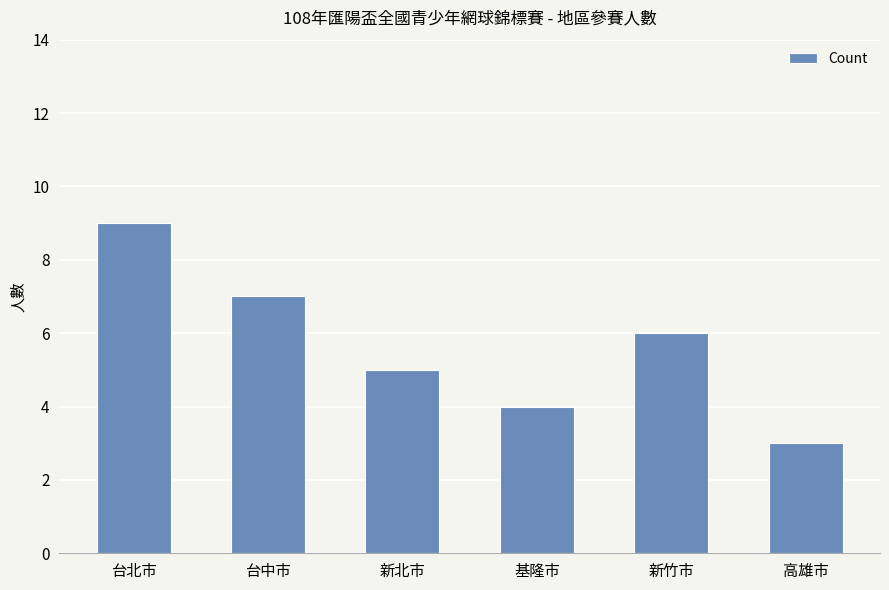

What is the label of the 4th bar from the left?

基隆市